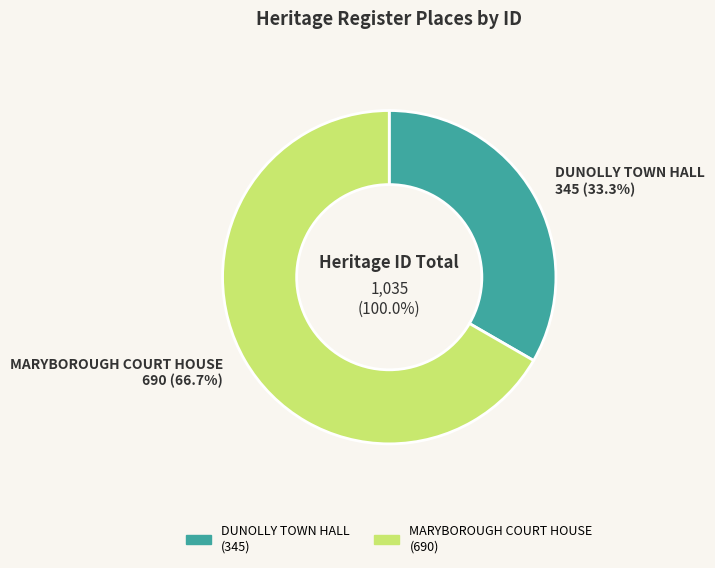

To the nearest percent, what is the combined percentage of DUNOLLY TOWN HALL and MARYBOROUGH COURT HOUSE?

100%